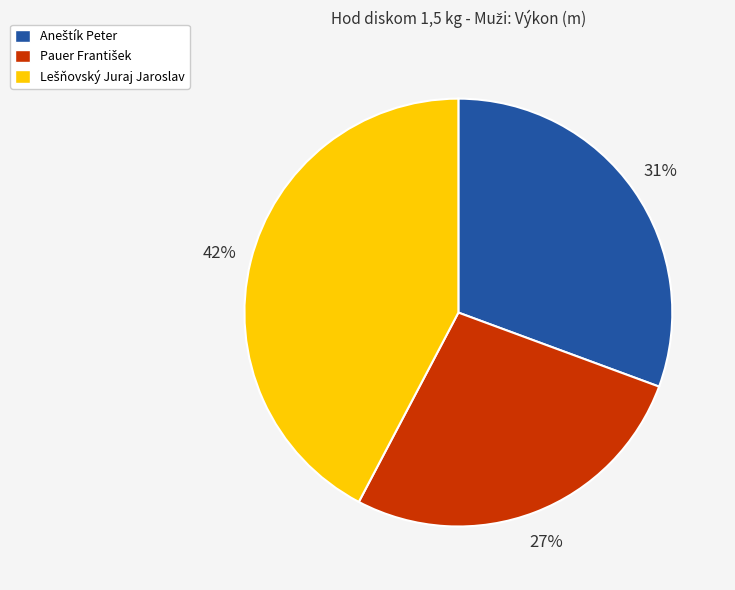

To the nearest percent, what is the average slice percentage?

33%